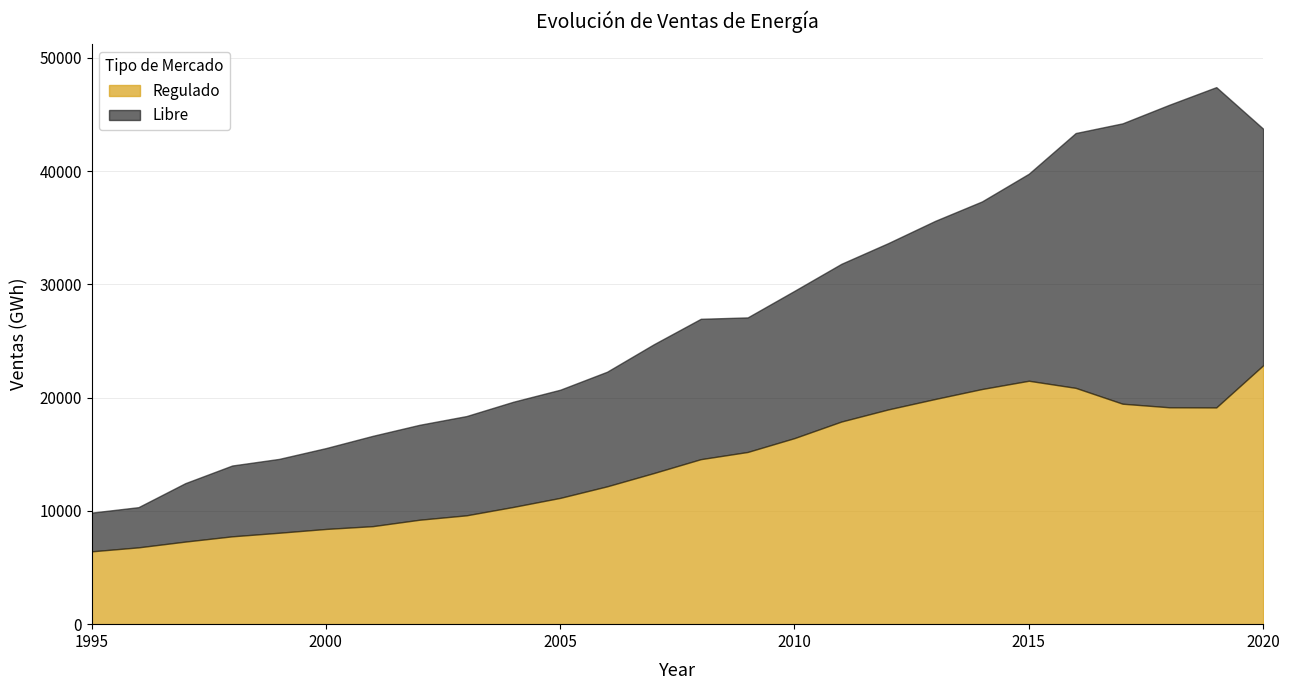

At how many categories does at least one series exceed 9466?

18